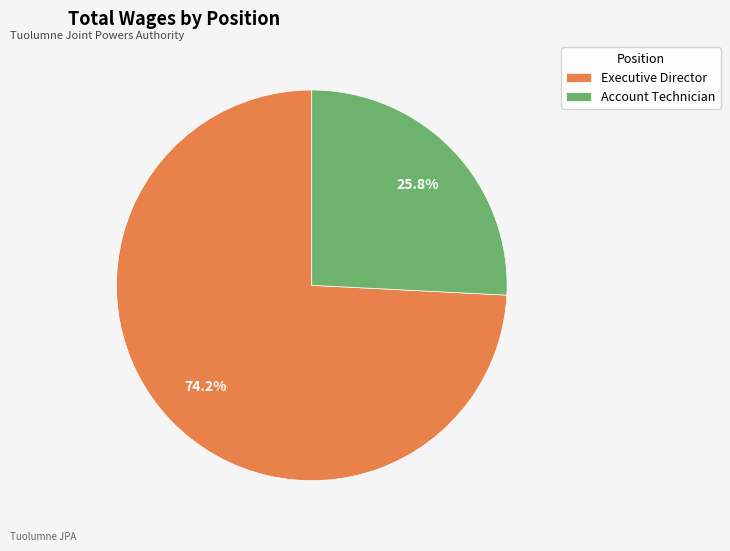

How many segments does this pie chart have?

2